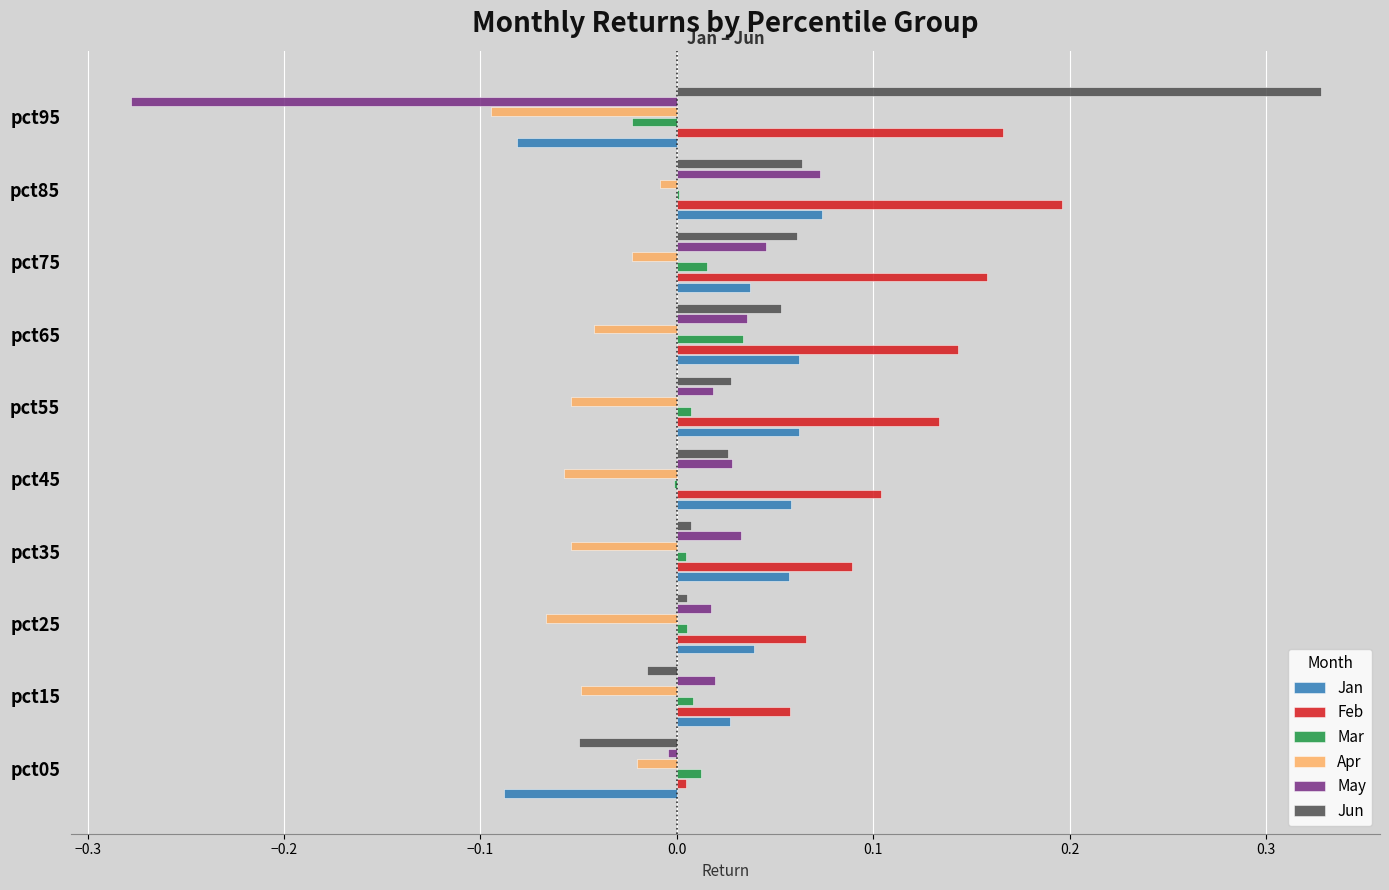

Between pct55 and pct85, which series saw the biggest shift?

Feb